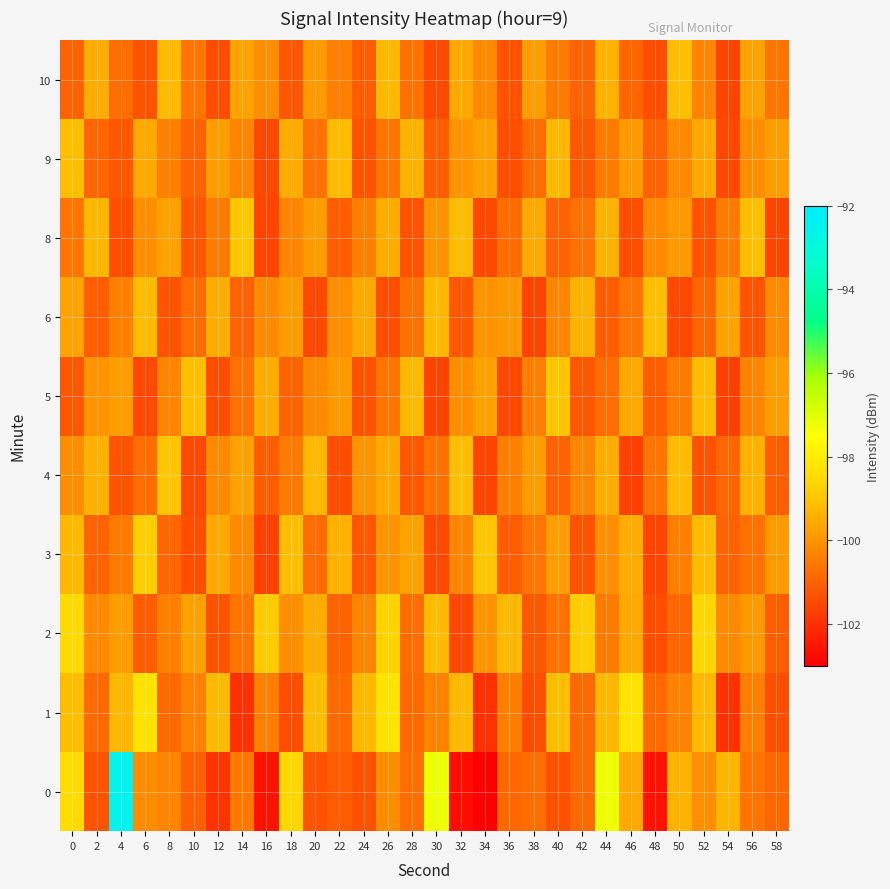

Which series has the largest total across all categories?

2